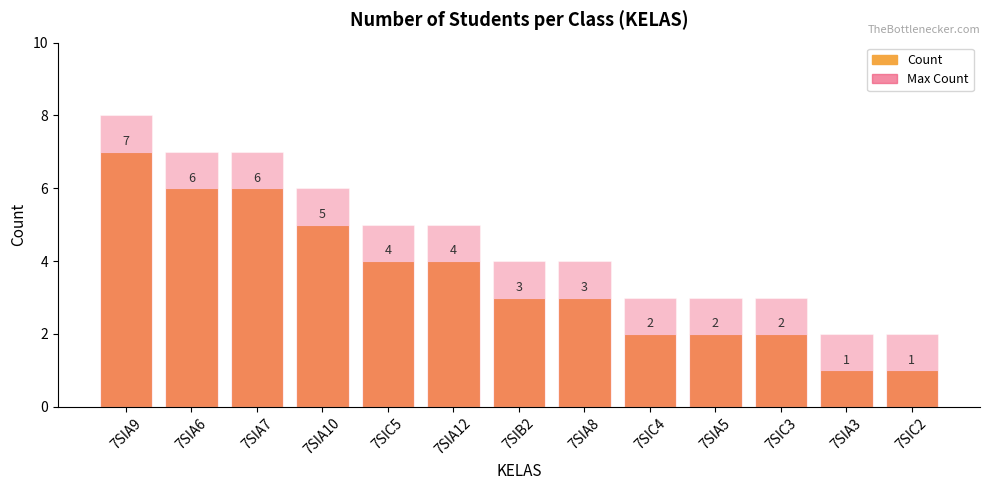

What is the value of the Count bar at the 3rd from the left?

6